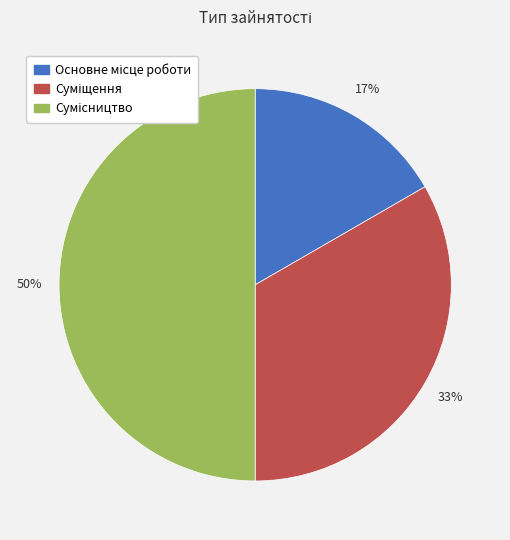

To the nearest percent, what is the average slice percentage?

33%